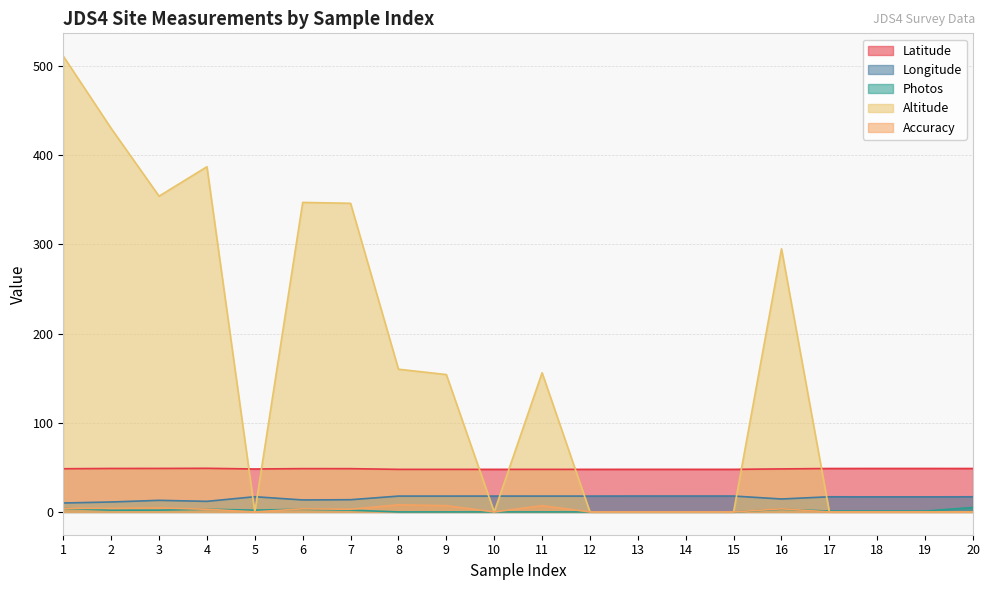

What is the value of the Latitude point at the 7th from the left?

48.5